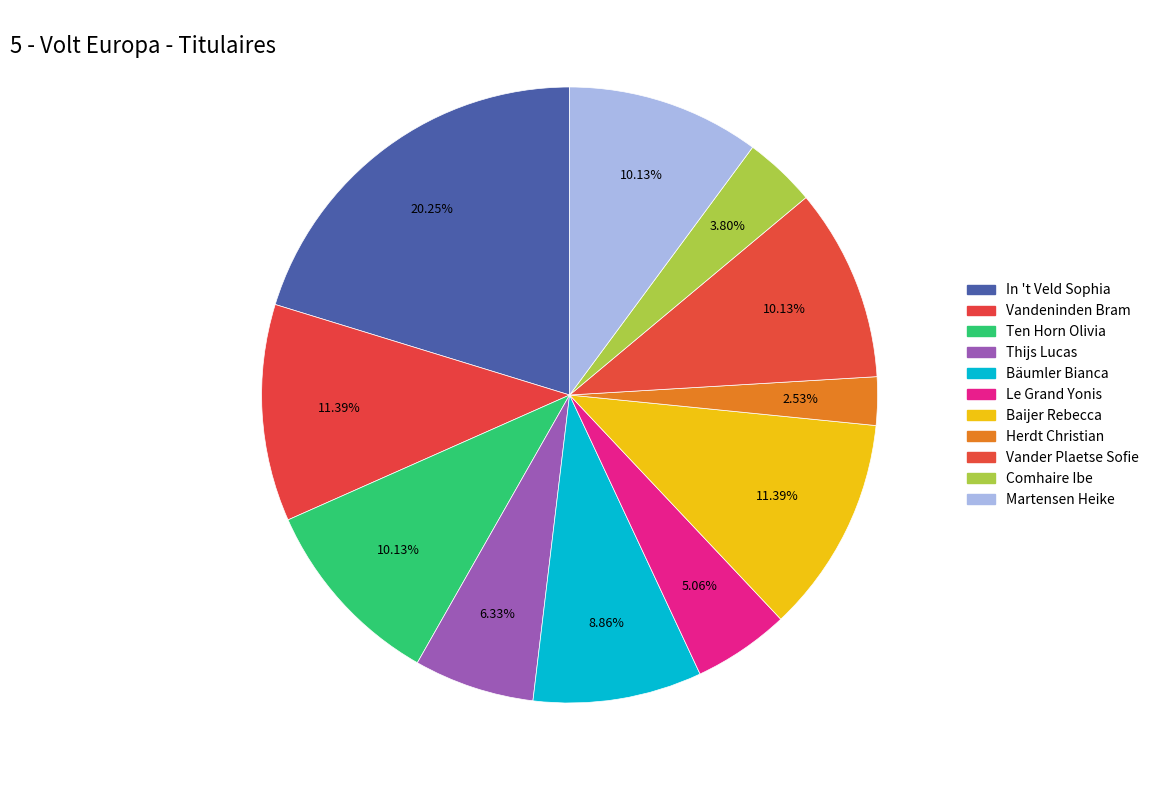

Which category has the smallest portion of the pie?

Herdt Christian